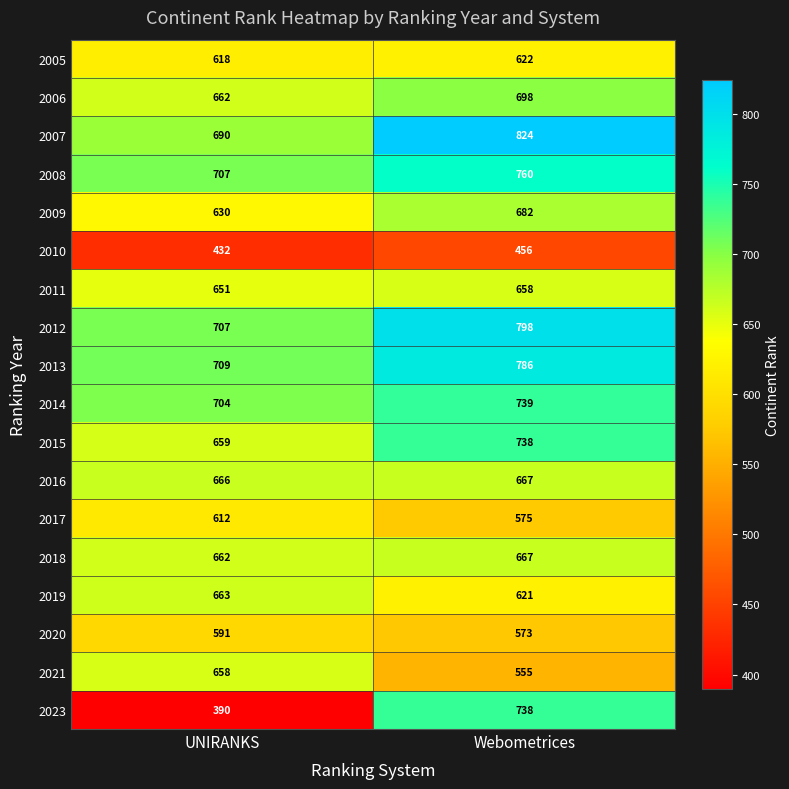

What is the difference between the maximum and minimum values in the 2008 series?

53